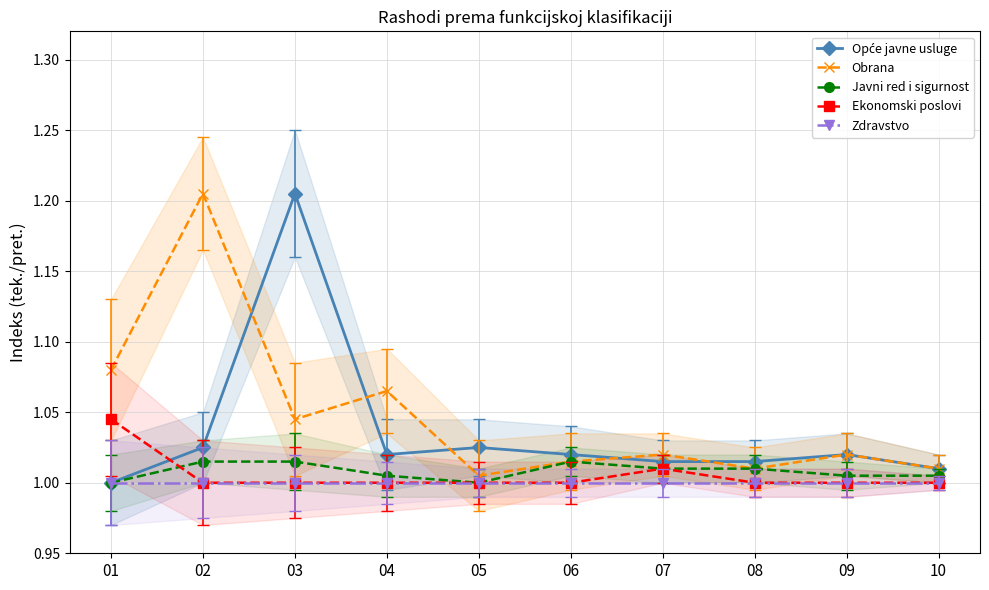

What is the minimum value shown in the chart?

1.0